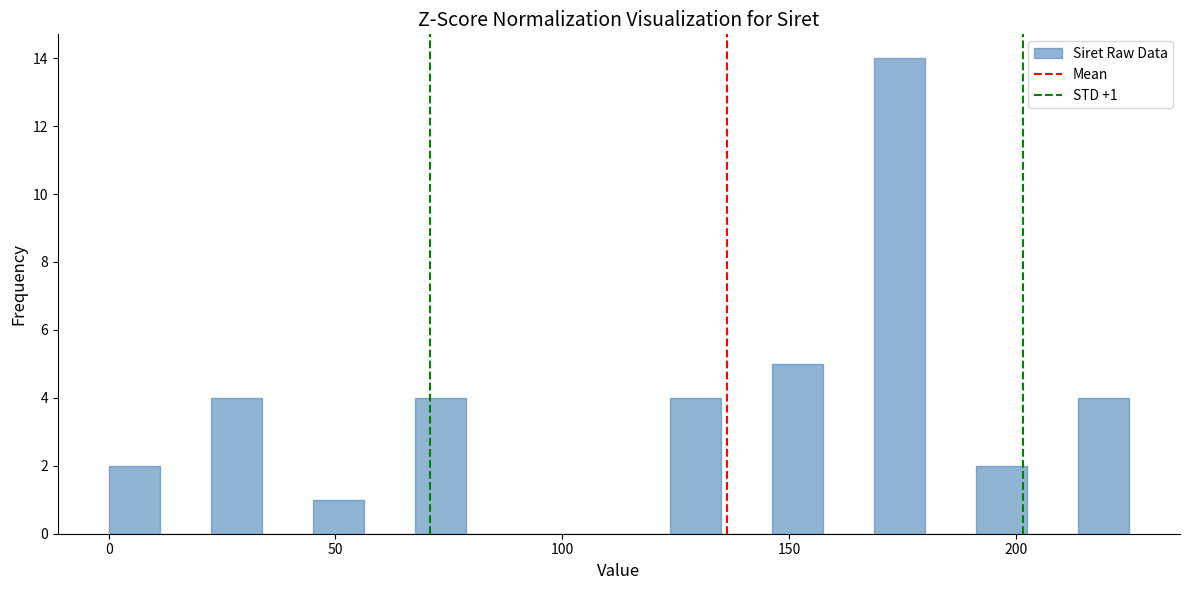

Read against the x-axis, roughly where is the centre of the tallest bar?

175